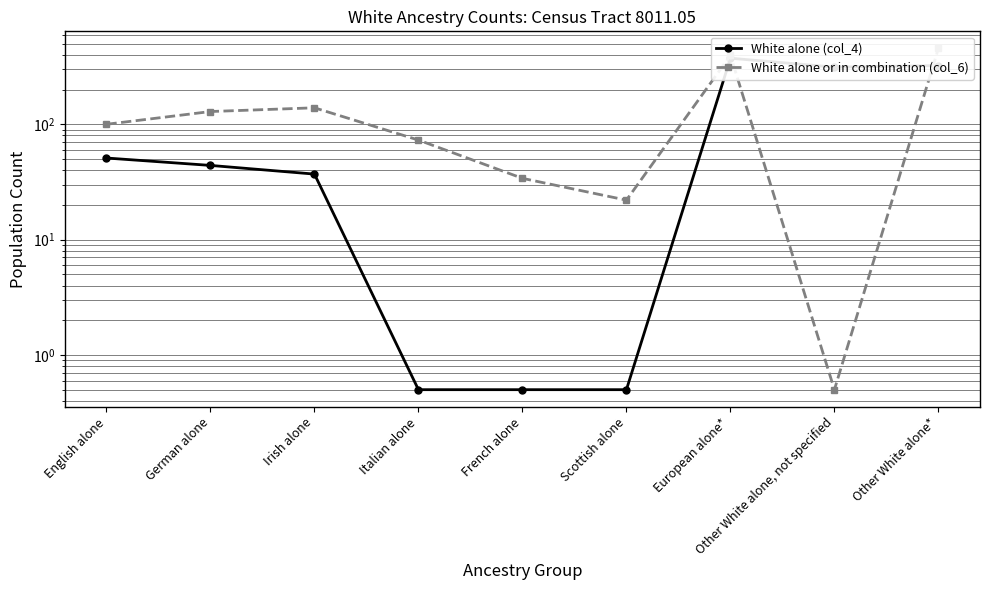

How many data points in White alone or in combination (col_6) are less than 100?

4